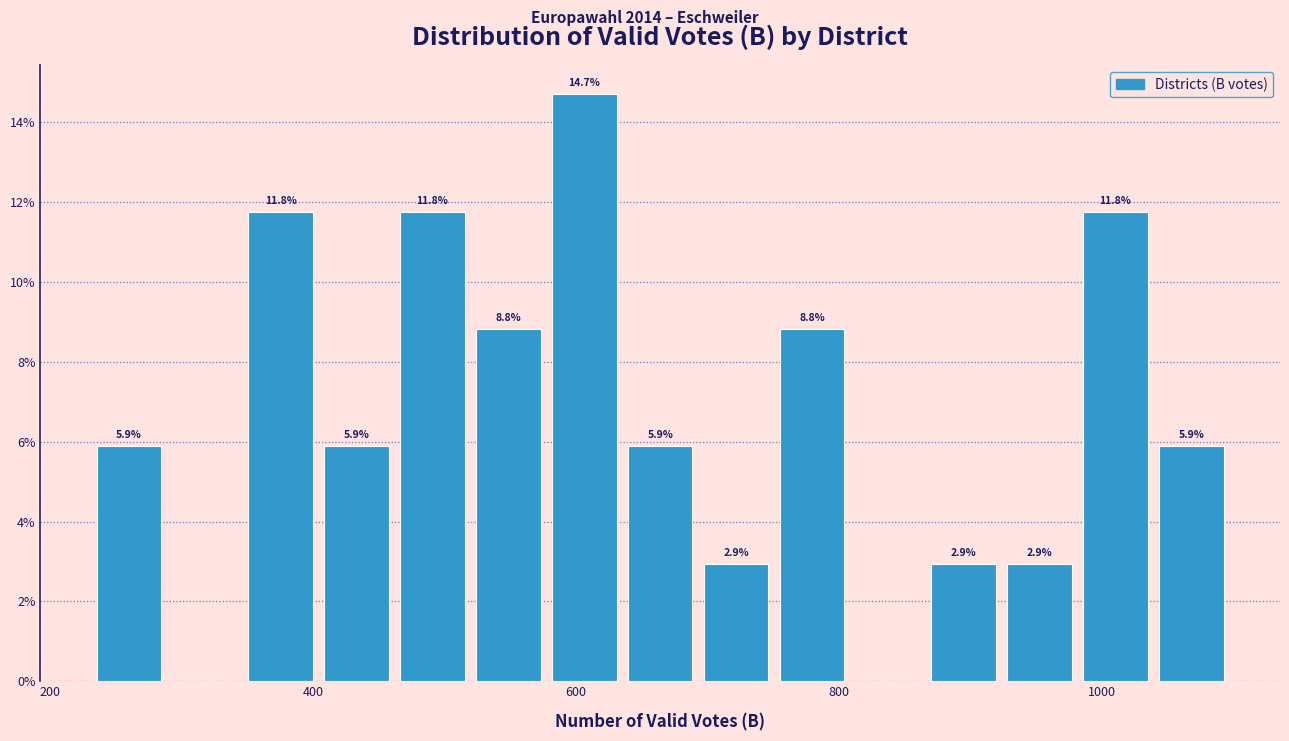

Around what value on the x-axis is the tallest bar? Give the approximate position of its centre, as read against the axis.

600